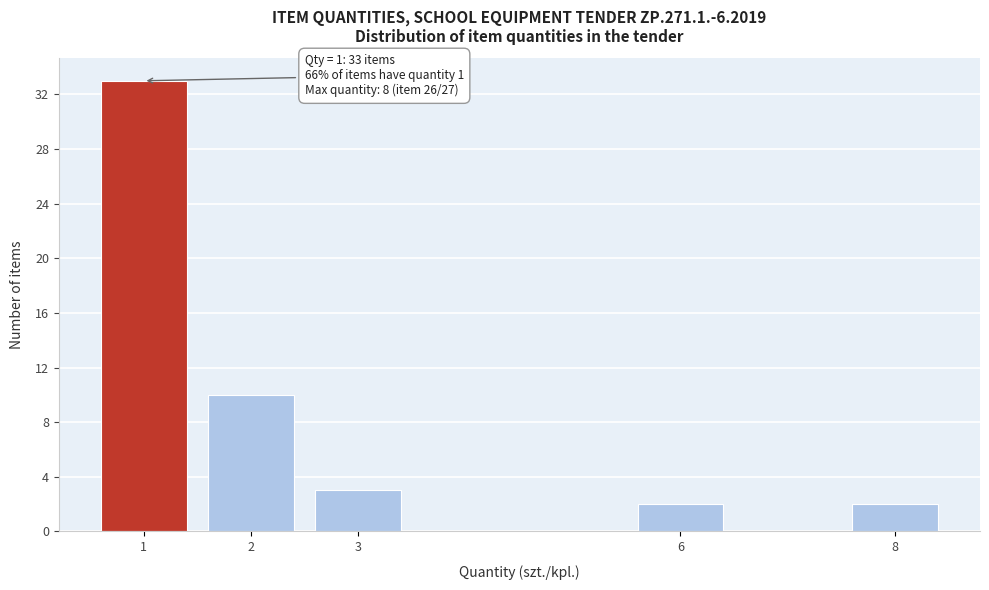

Reading left to right, list all the values displayed in this chart.

1=33	2=10	3=3	6=2	8=2